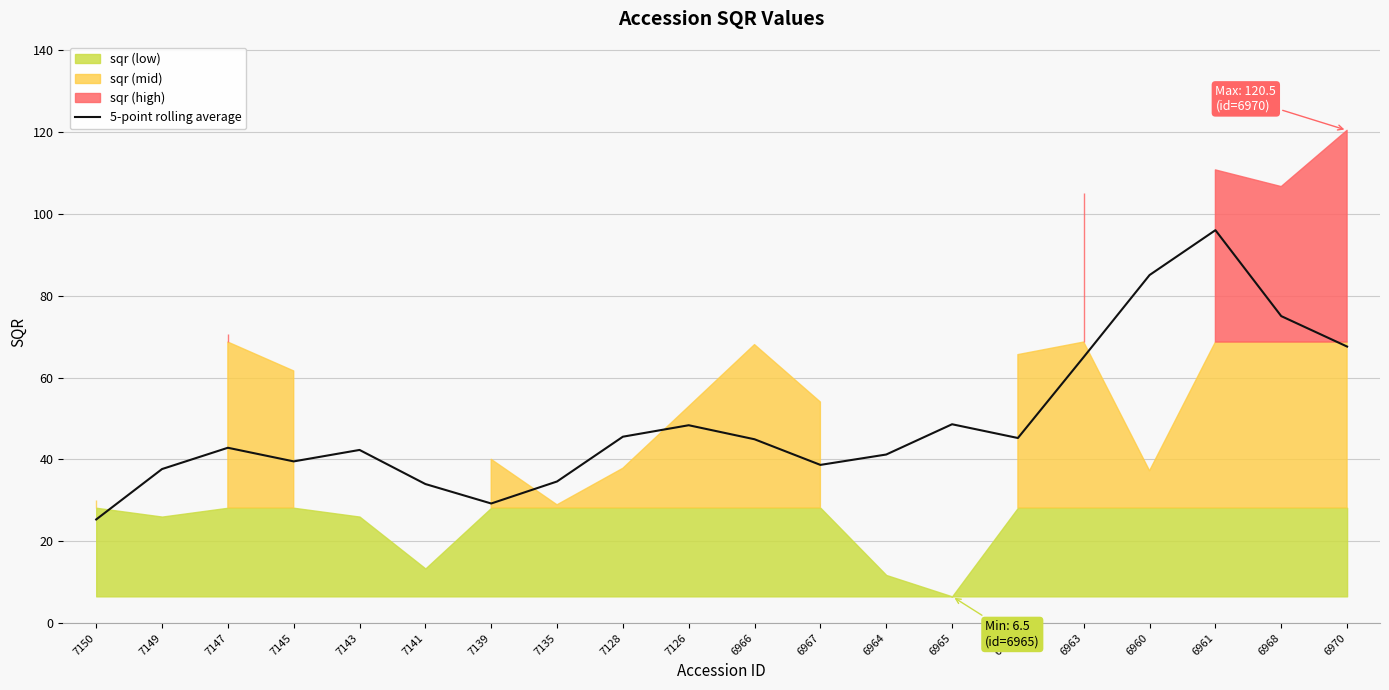

Rank the categories by value from lowest to highest.

7150, 7139, 7141, 7135, 7149, 6967, 7145, 6964, 7143, 7147, 6966, 6962, 7128, 7126, 6965, 6963, 6970, 6968, 6960, 6961